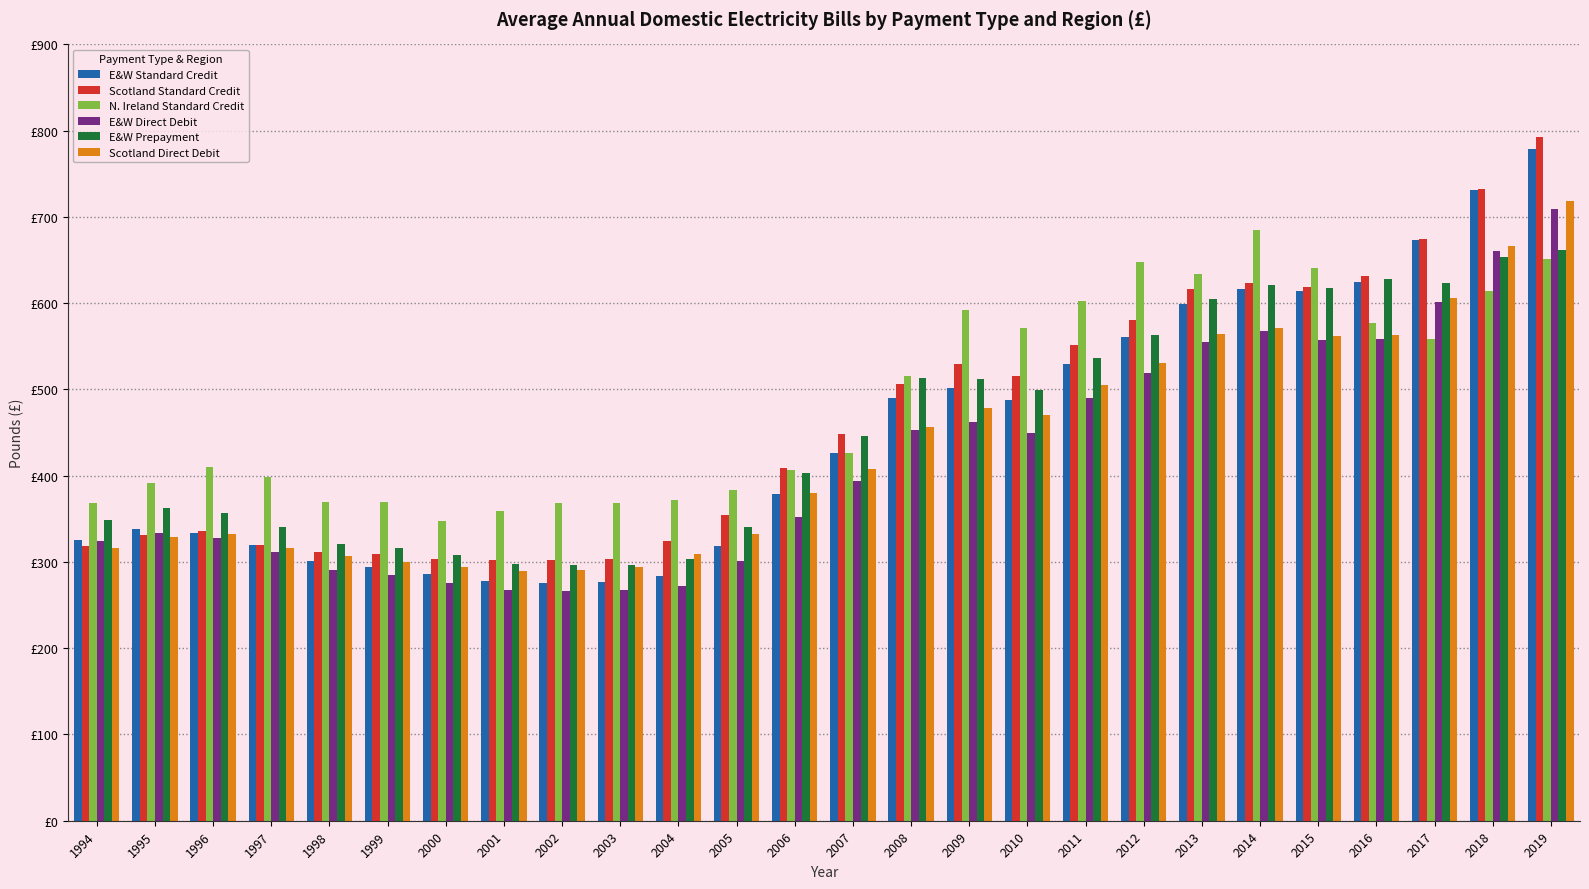

What is the sum of the Scotland Standard Credit values at 2007 and 2000?

752